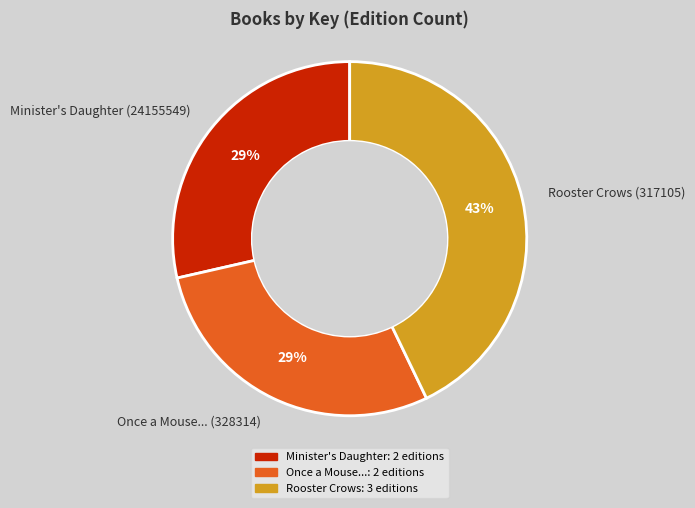

True or false: Minister's Daughter (24155549) accounts for 29% of the total.

True